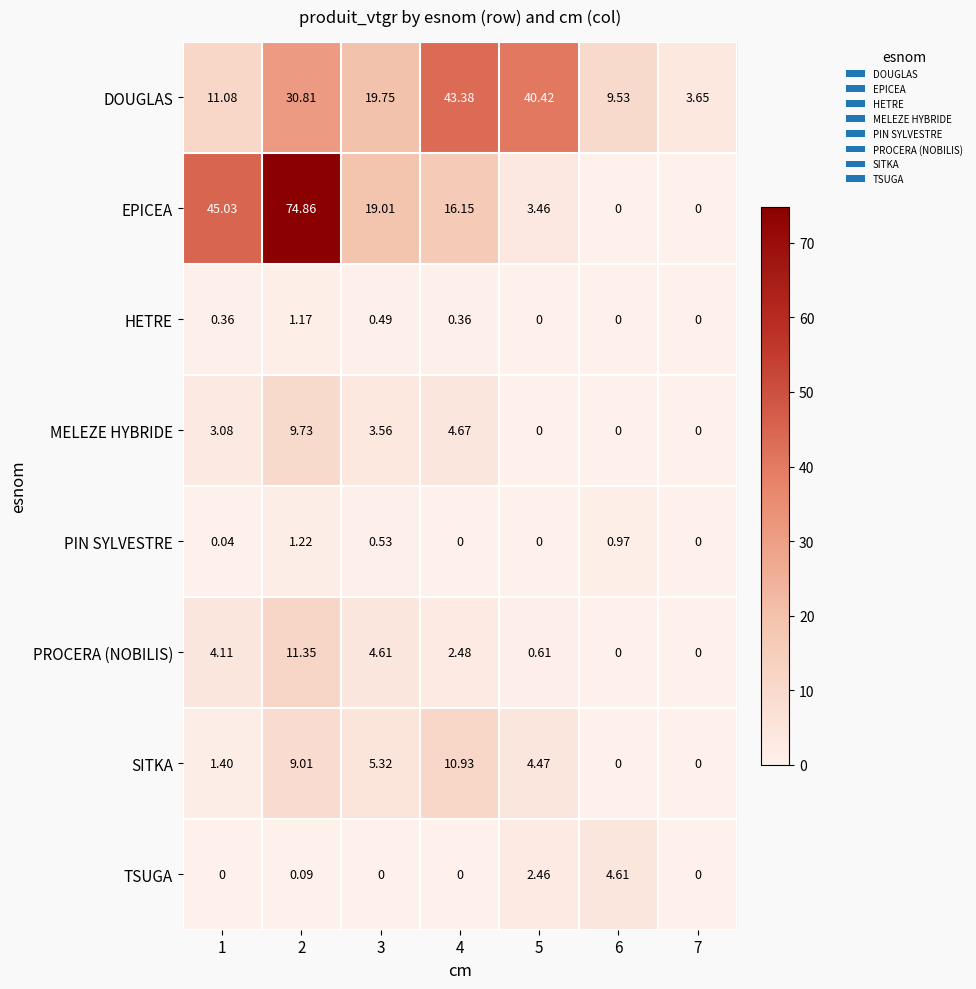

Which series has the largest total across all categories?

DOUGLAS